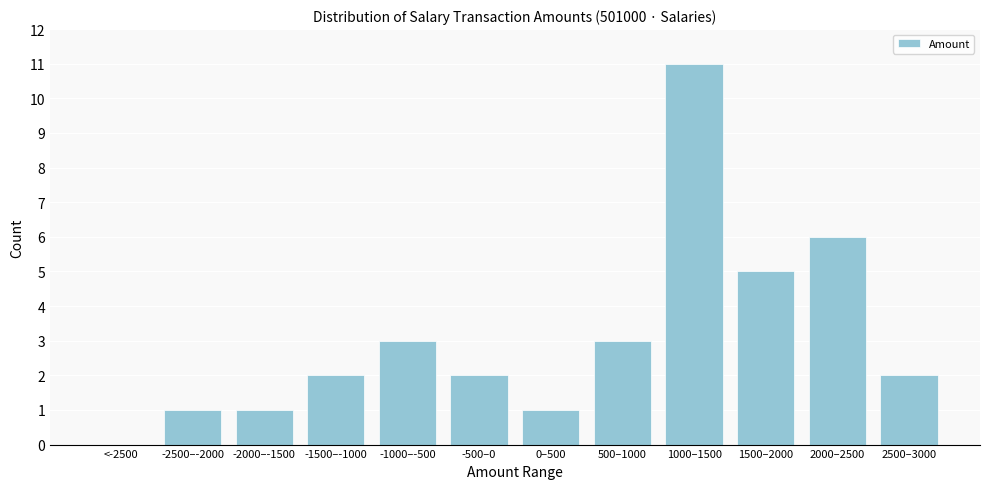

Reading right to left, transcribe all the data shown in this chart.

2500–3000=2	2000–2500=6	1500–2000=5	1000–1500=11	500–1000=3	0–500=1	-500–0=2	-1000–-500=3	-1500–-1000=2	-2000–-1500=1	-2500–-2000=1	<-2500=0